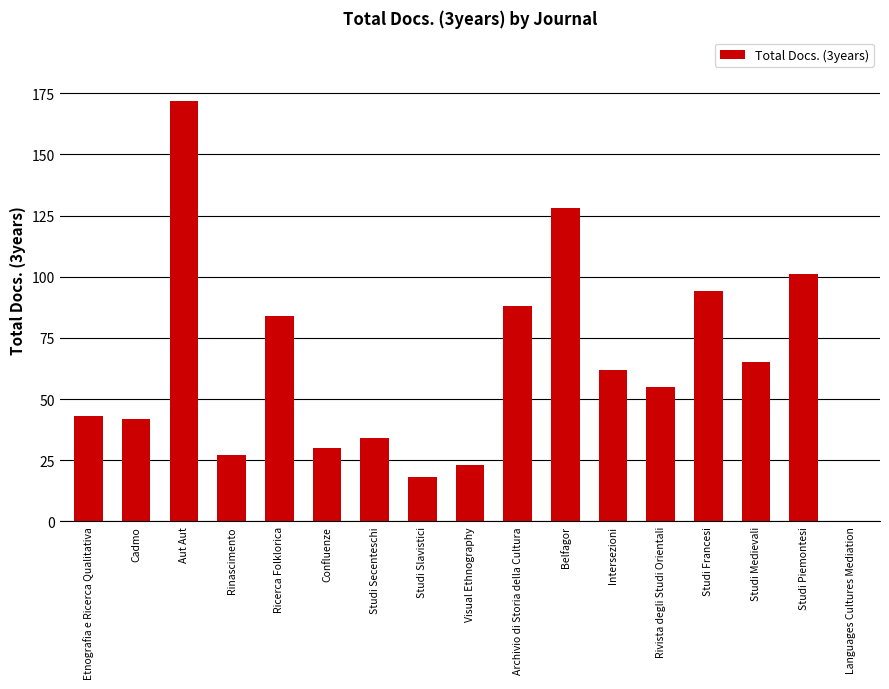

Where does the data first go above 55?

Aut Aut